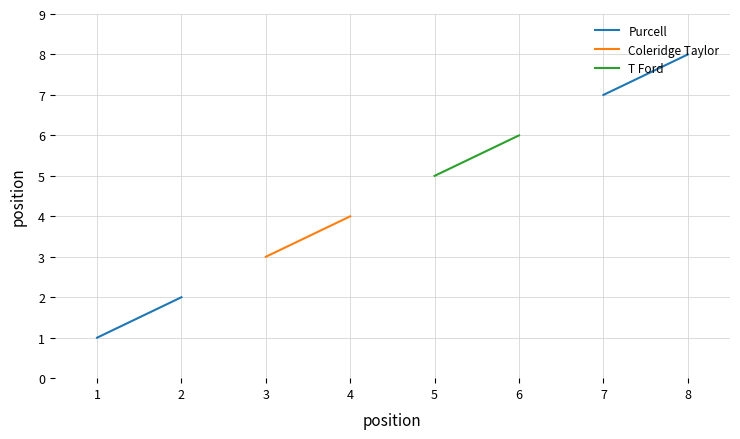

True or false: T Ford and Coleridge Taylor cross at least once.

False